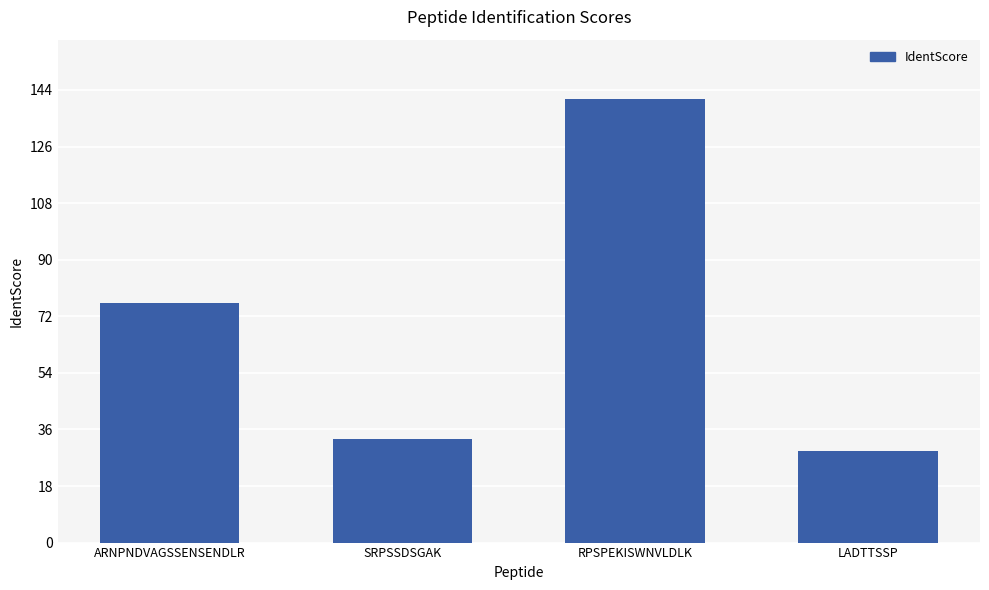

What is the ratio of the value at LADTTSSP to the value at RPSPEKISWNVLDLK?

0.2